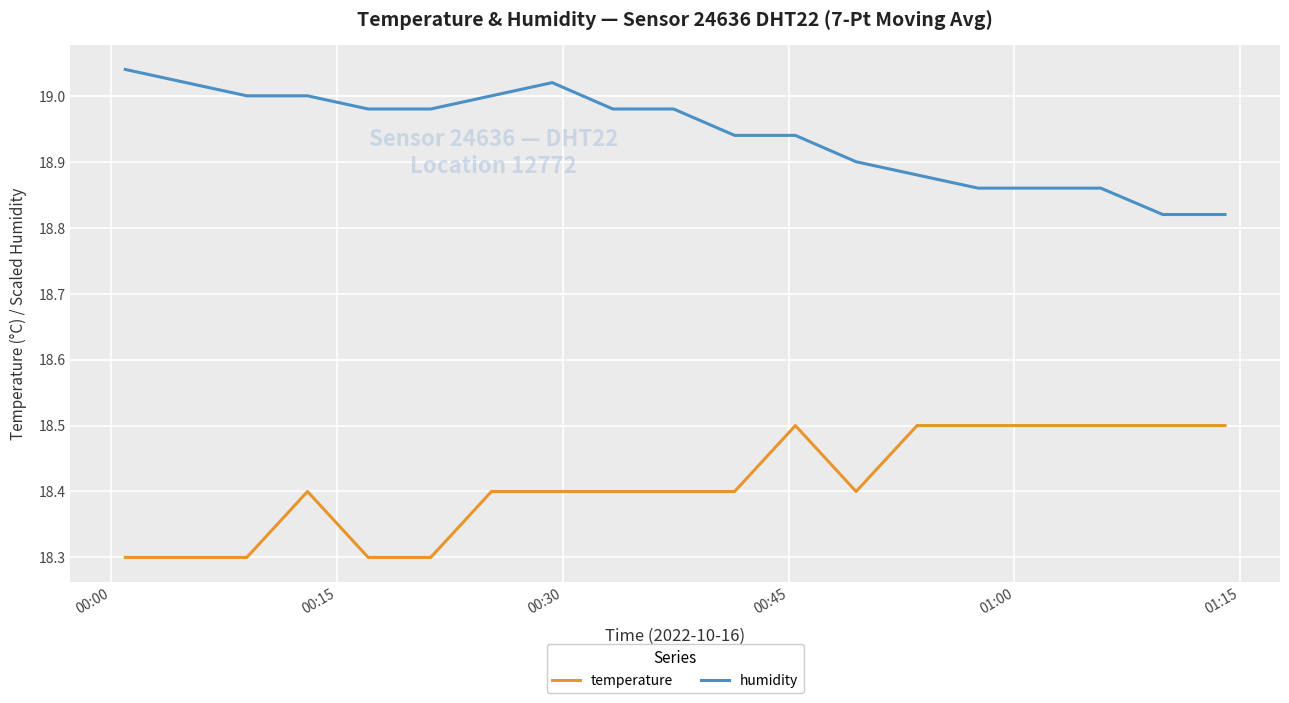

Rank the series by their average value, from highest to lowest.

humidity, temperature